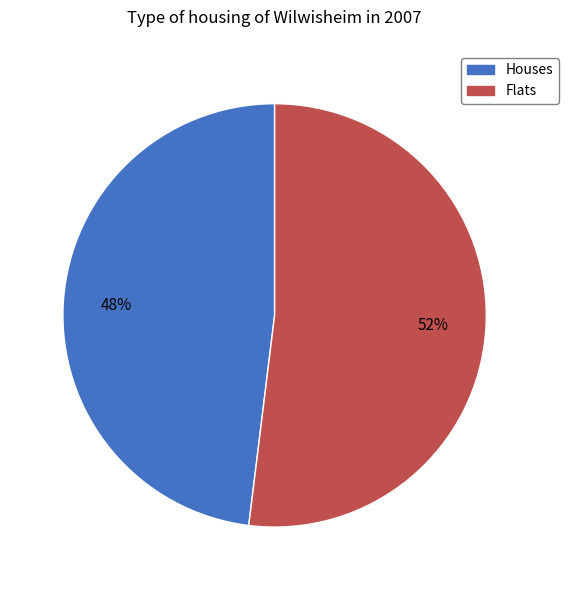

Which slice is the largest?

Flats